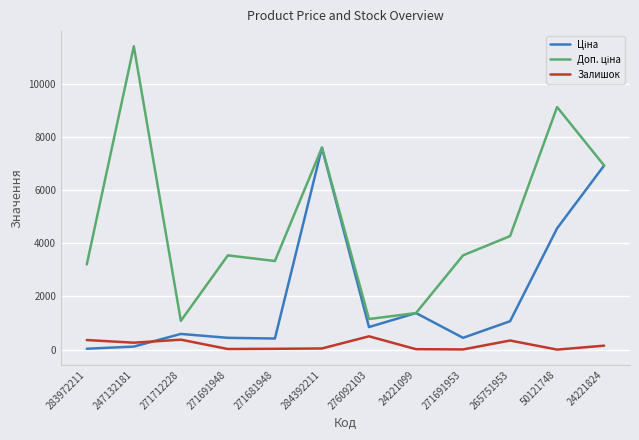

What is the greatest value displayed?

11410.0